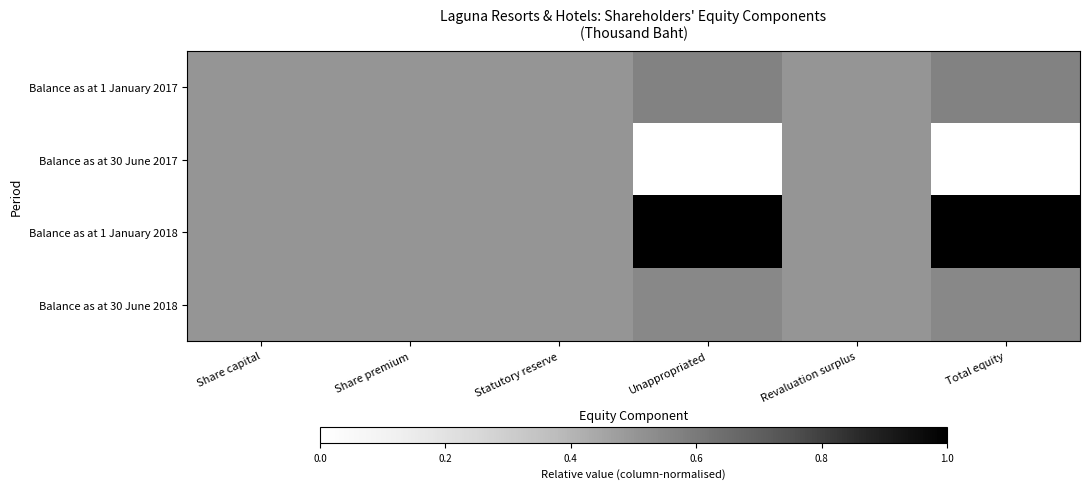

Reading left to right, list all the values displayed in this chart.

Balance as at 1 January 2017: Share capital=0.5	Share premium=0.5	Statutory reserve=0.5	Unappropriated=0.6	Revaluation surplus=0.5	Total equity=0.6
Balance as at 30 June 2017: Share capital=0.5	Share premium=0.5	Statutory reserve=0.5	Unappropriated=0.0	Revaluation surplus=0.5	Total equity=0.0
Balance as at 1 January 2018: Share capital=0.5	Share premium=0.5	Statutory reserve=0.5	Unappropriated=1.0	Revaluation surplus=0.5	Total equity=1.0
Balance as at 30 June 2018: Share capital=0.5	Share premium=0.5	Statutory reserve=0.5	Unappropriated=0.5	Revaluation surplus=0.5	Total equity=0.5